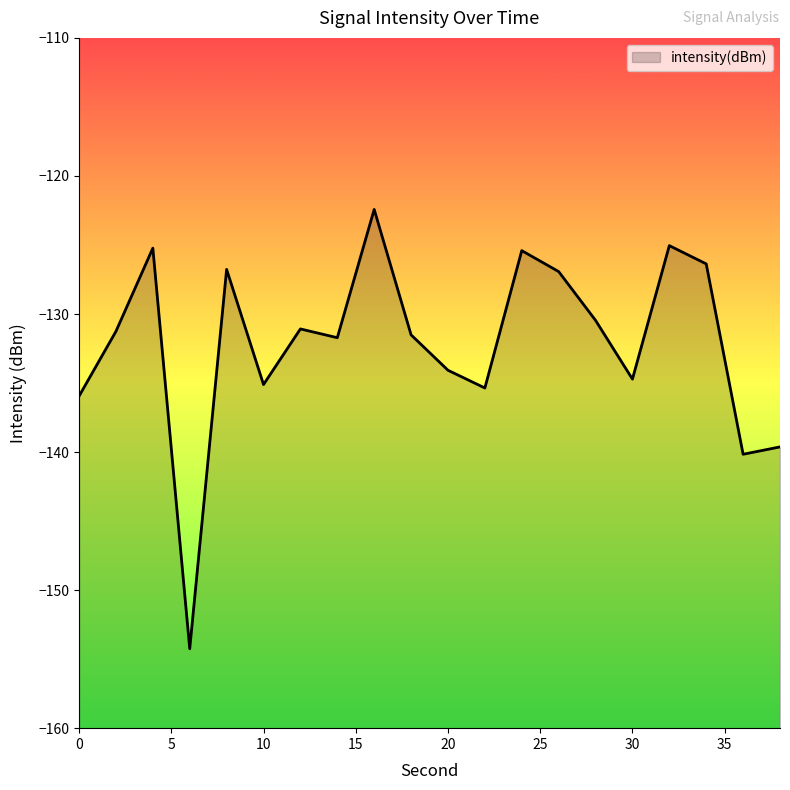

What is the change in value from 14 to 26?

+4.8